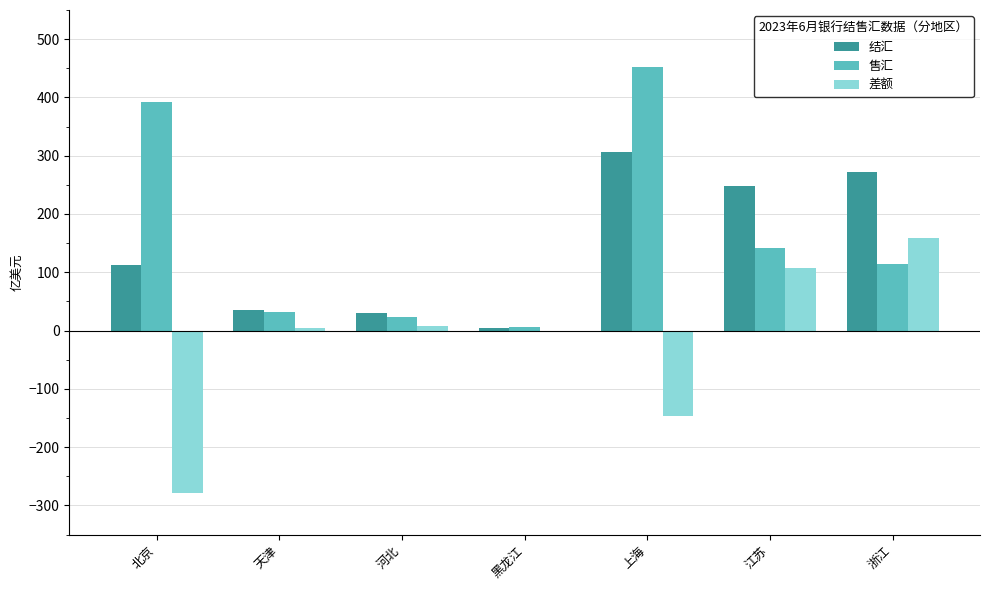

What is the approximate value of 结汇 at 上海?

306.3